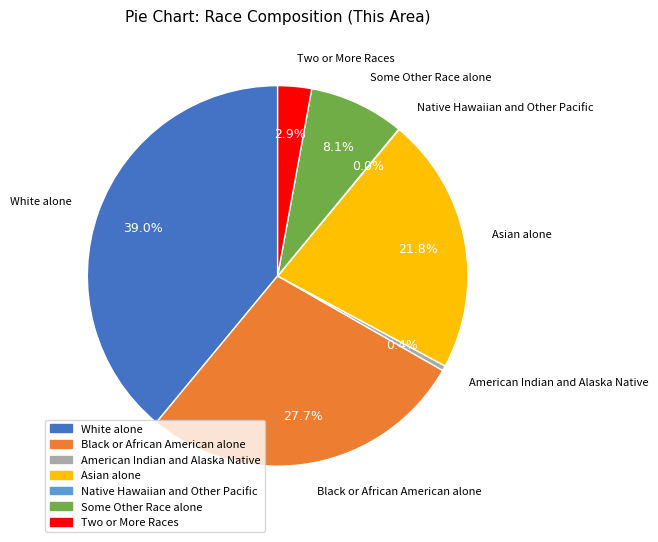

Between American Indian and Alaska Native and Some Other Race alone, which is larger?

Some Other Race alone